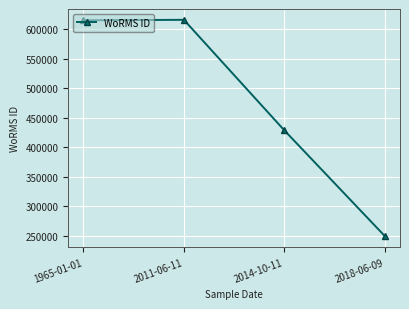

How many series are shown in this chart?

1